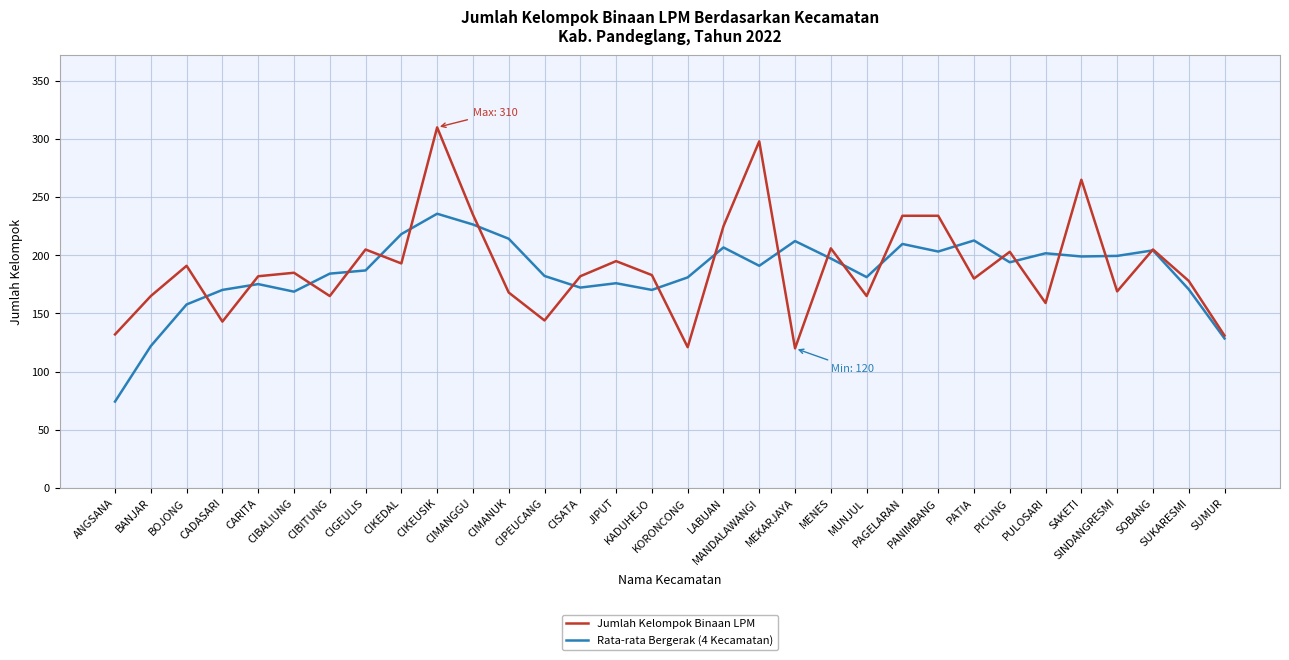

True or false: Jumlah Kelompok Binaan LPM has more than 2 points higher than both neighbors.

True